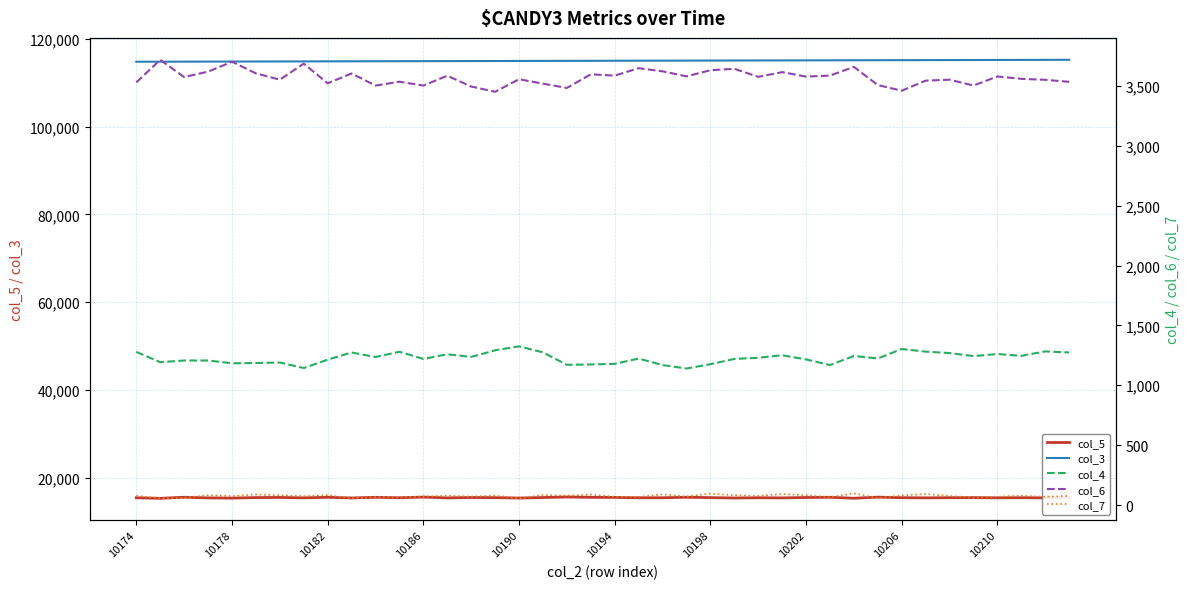

Does the chart display data point markers on the line(s)?

No